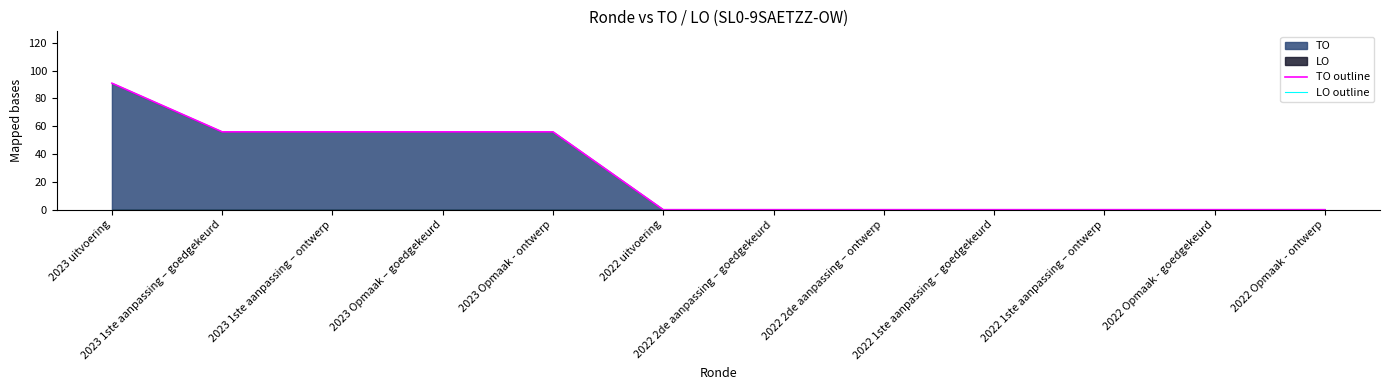

Which series has the largest range (max minus min)?

TO outline